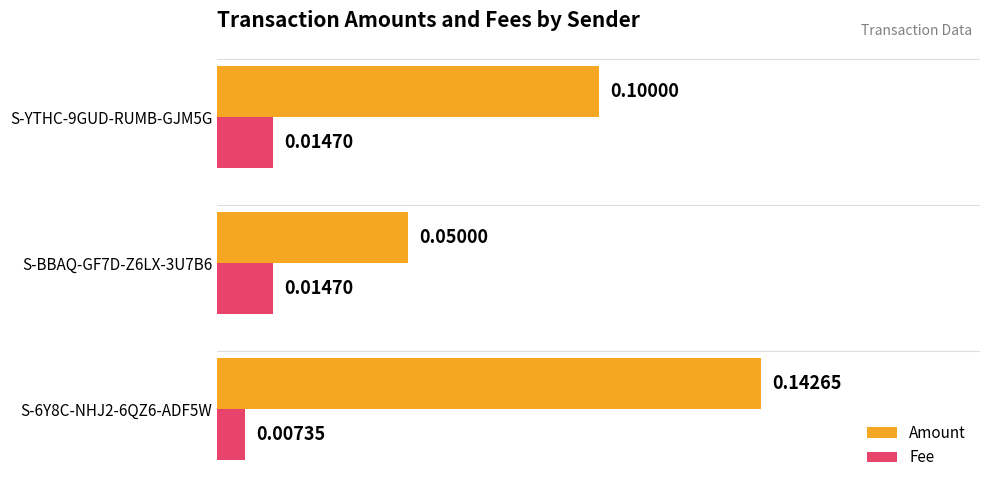

How many distinct data groups are displayed?

2